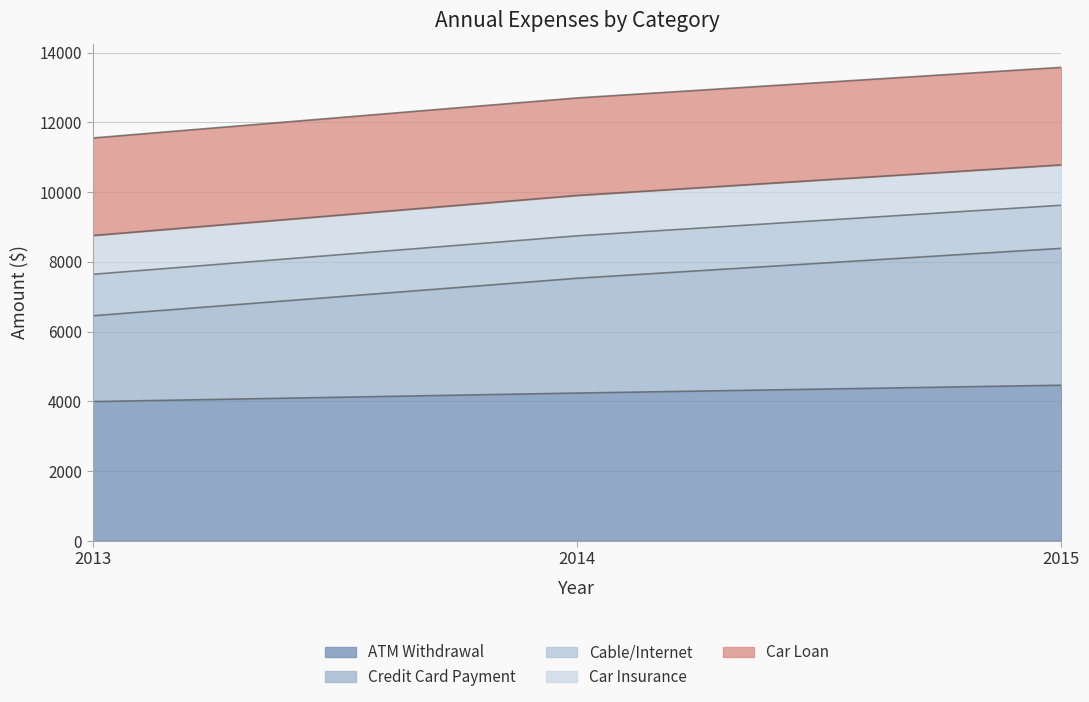

Read the ATM Withdrawal value at 2013.

3995.0